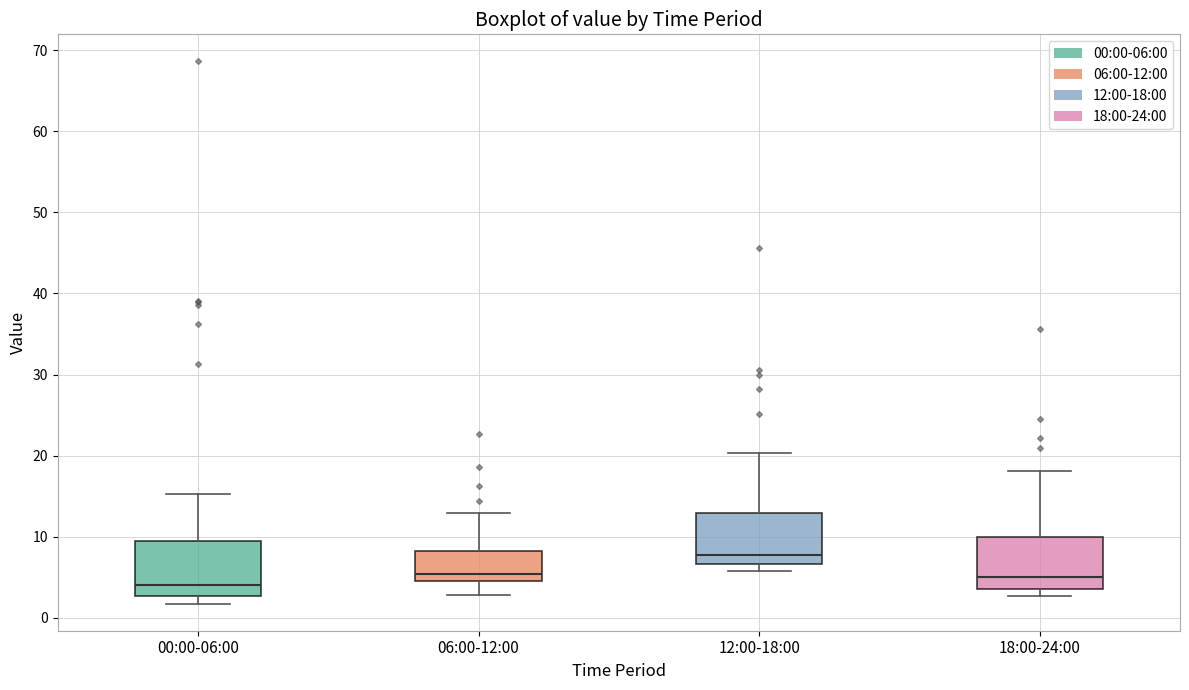

Reading left to right, read every box against the y-axis: the position of its median line, the range the box covers, and the ends of its whiskers. The values are not printed on the chart, so give them approximately, as read against the axis.

00:00-06:00: median 4, box 3 to 9, whiskers 2 to 15
06:00-12:00: median 5 (just above the box's lower edge), box 5 to 8, whiskers 3 to 13
12:00-18:00: median 8, box 7 to 13, whiskers 6 to 20
18:00-24:00: median 5, box 4 to 10, whiskers 3 to 18